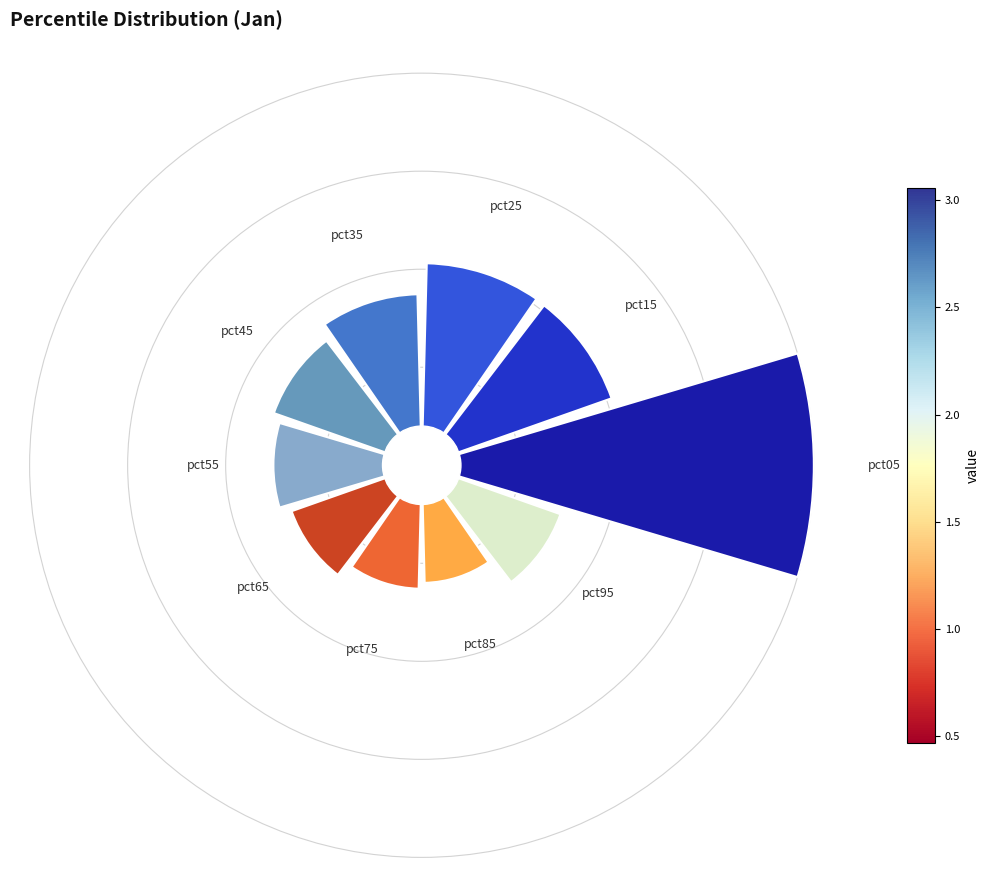

How many segments does this pie chart have?

10